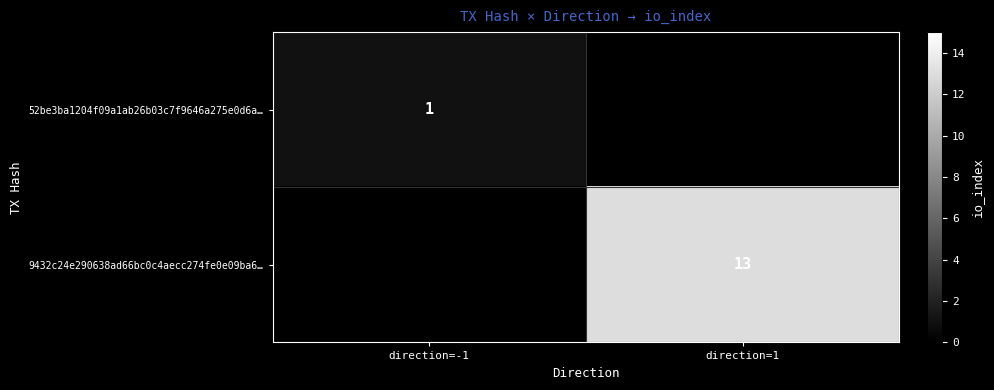

Between direction=1 and direction=-1, which is larger?

direction=-1